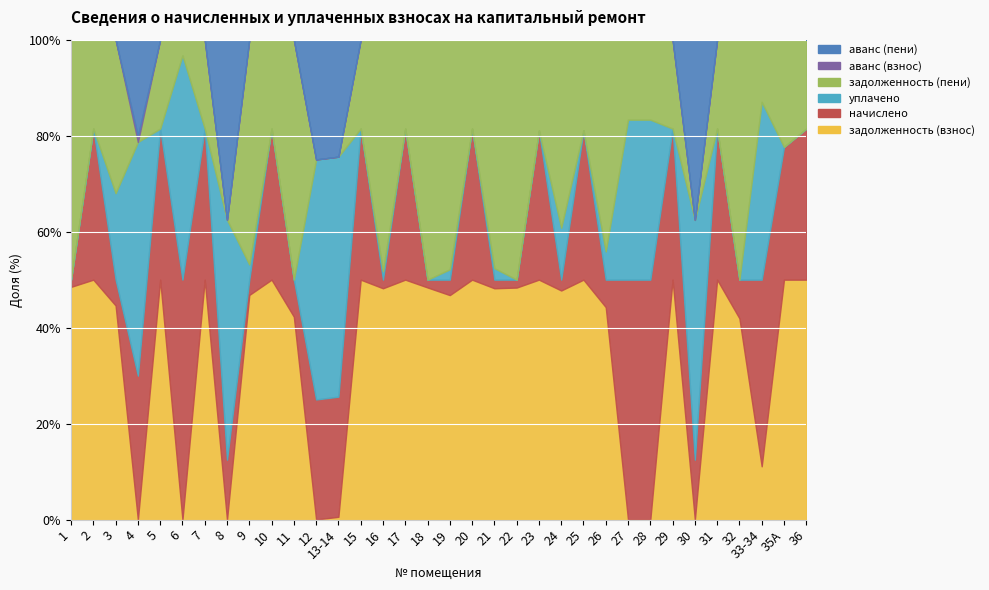

True or false: аванс (взнос) and уплачено intersect in this chart.

False